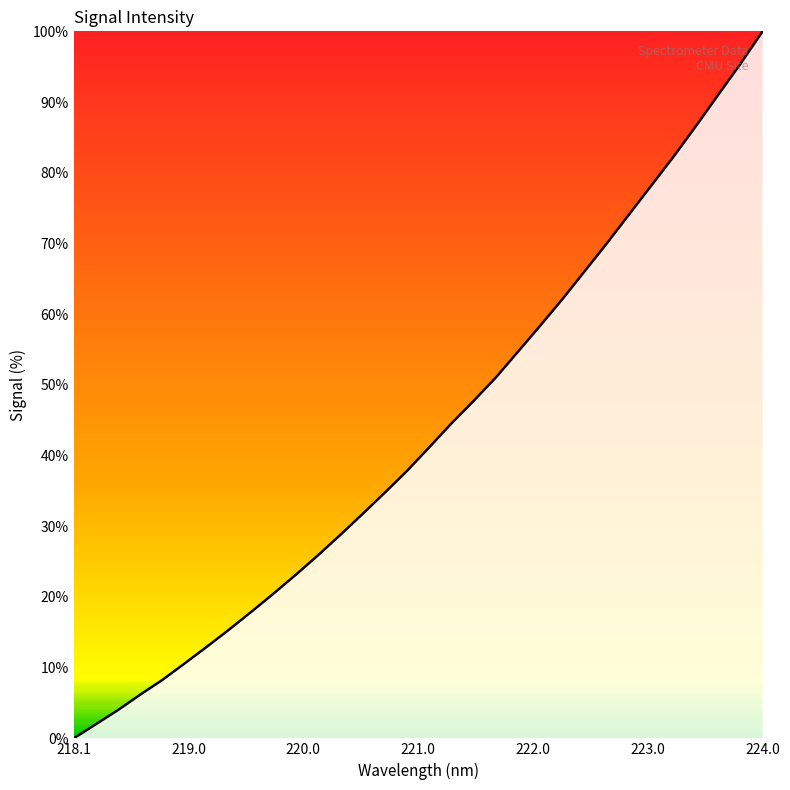

Is this an area chart (filled region under the line)?

Yes